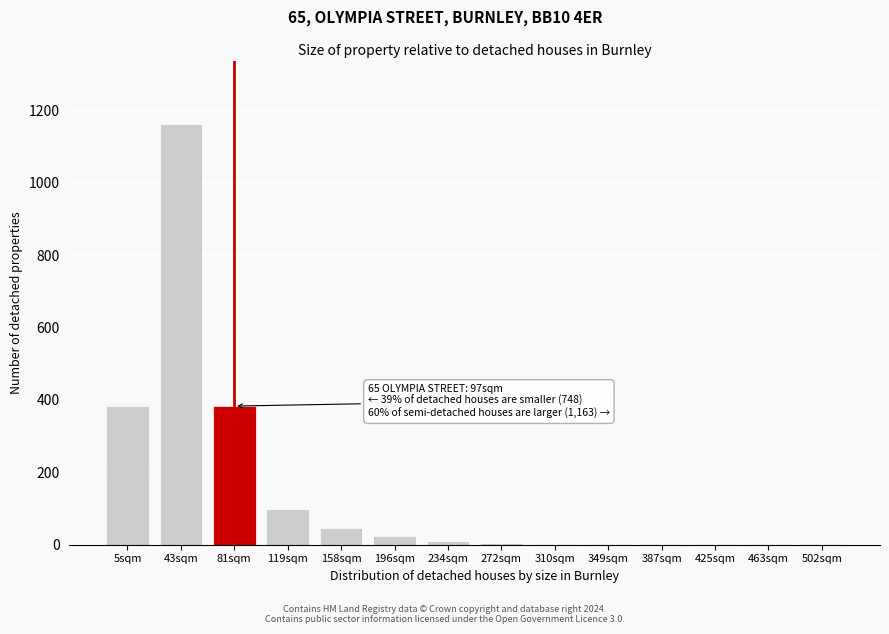

What is the greatest value displayed?

1163